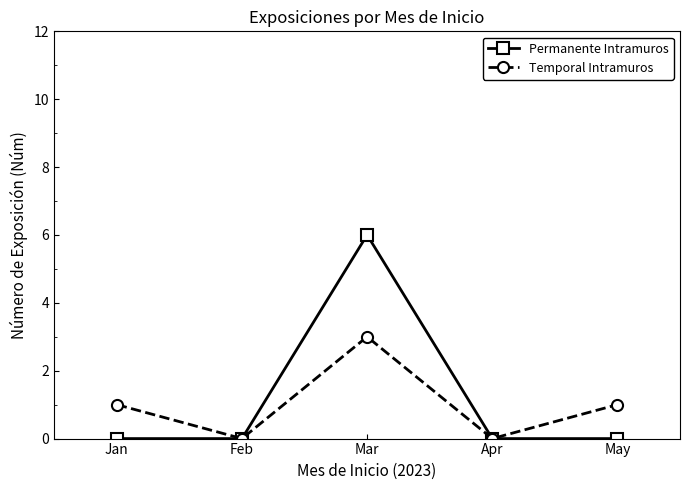

What is the total value across all series at May?

1